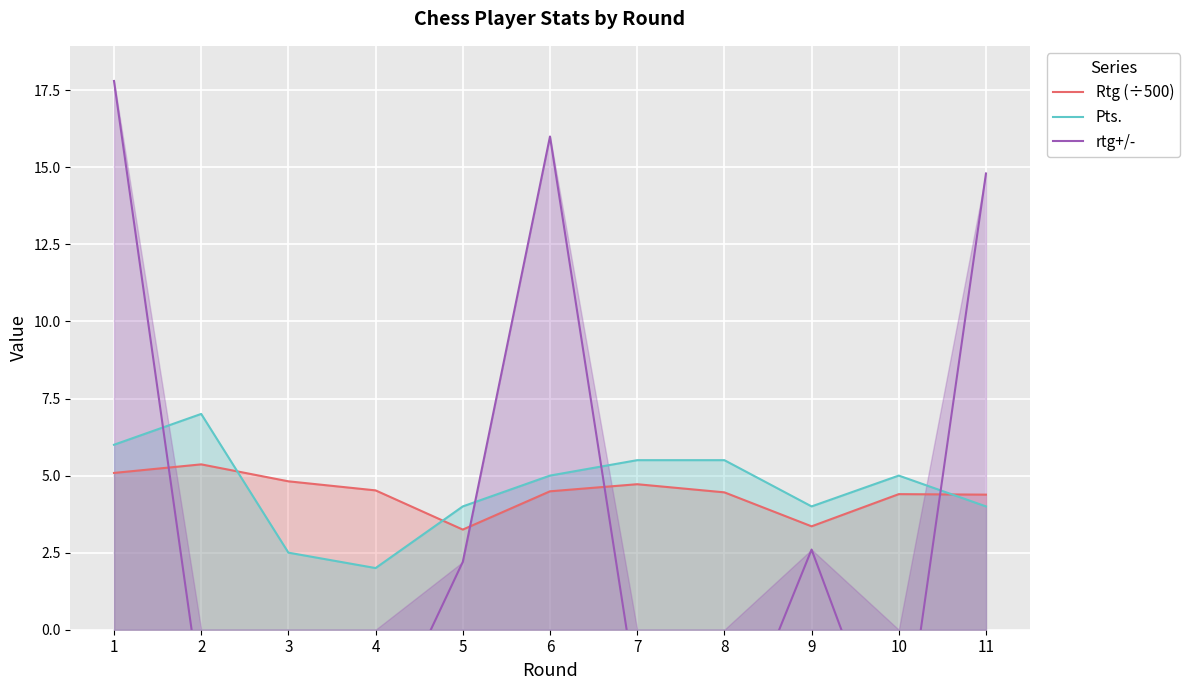

How many distinct data groups are displayed?

3